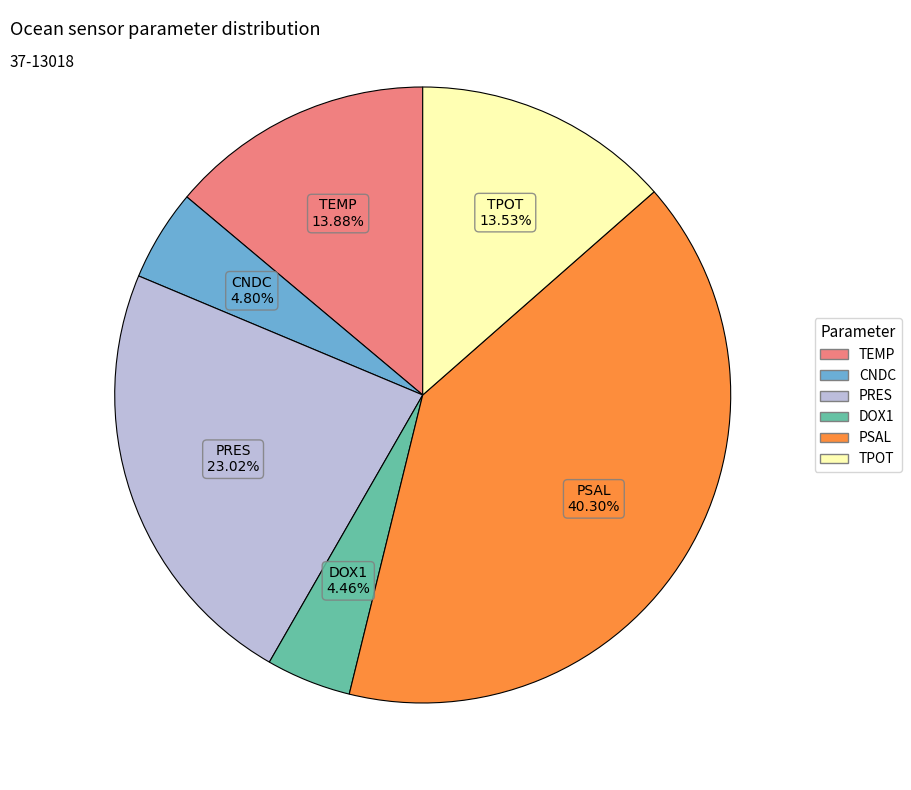

Is the sum of TPOT and PSAL greater than half?

Yes